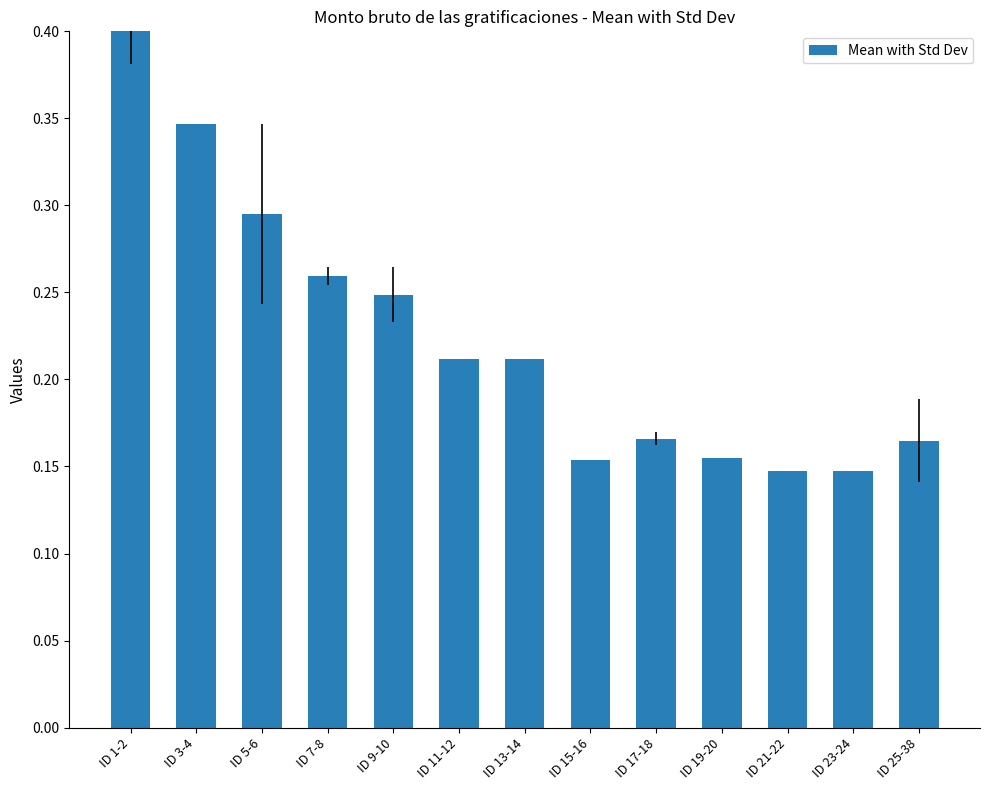

How many values are between 0 and 1?

13